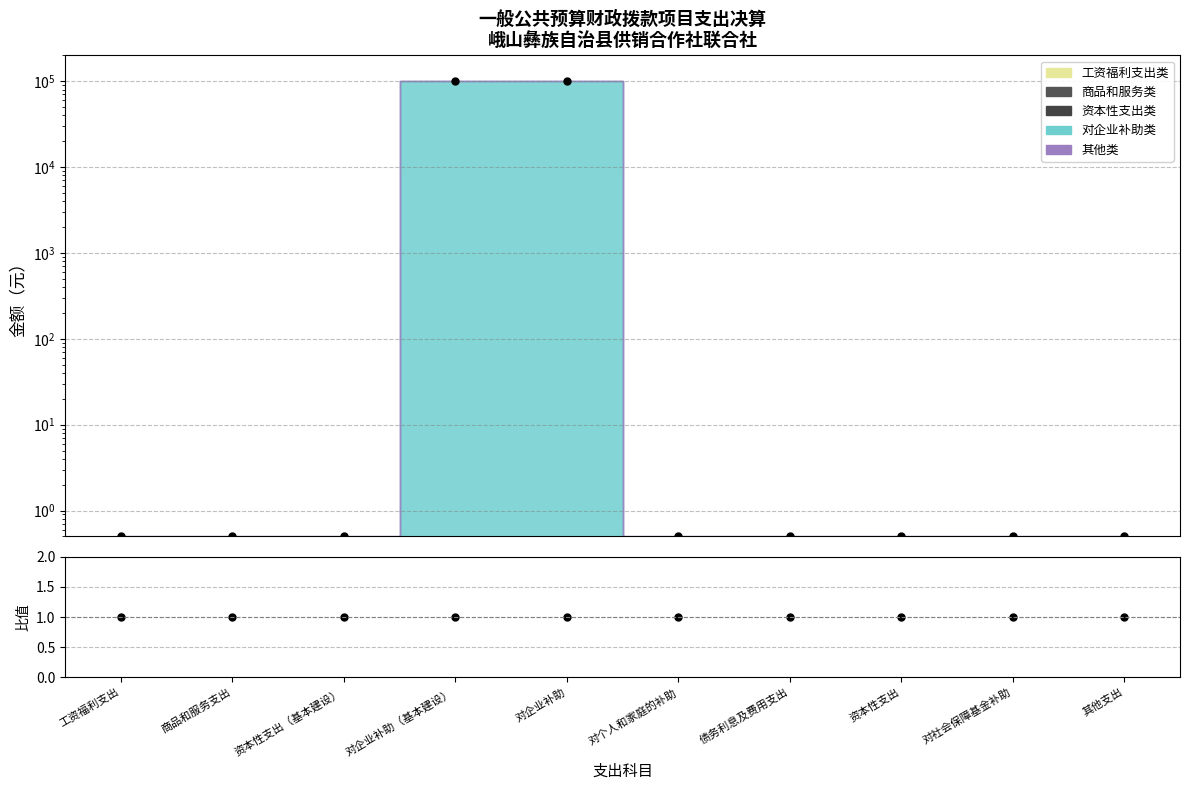

How many lines are shown in the chart?

1